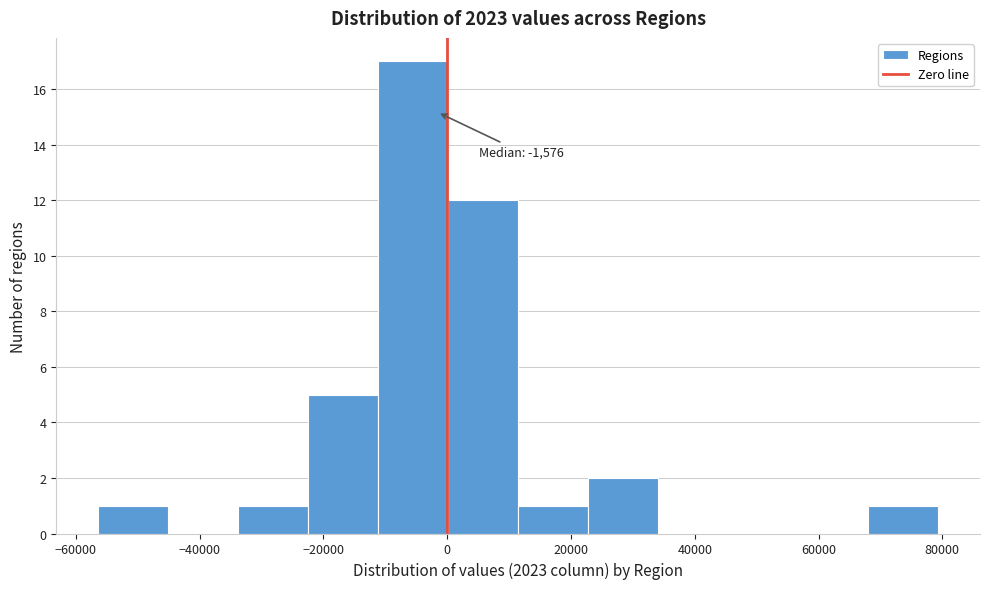

Which range on the x-axis has the tallest bar?

-12000 to 0